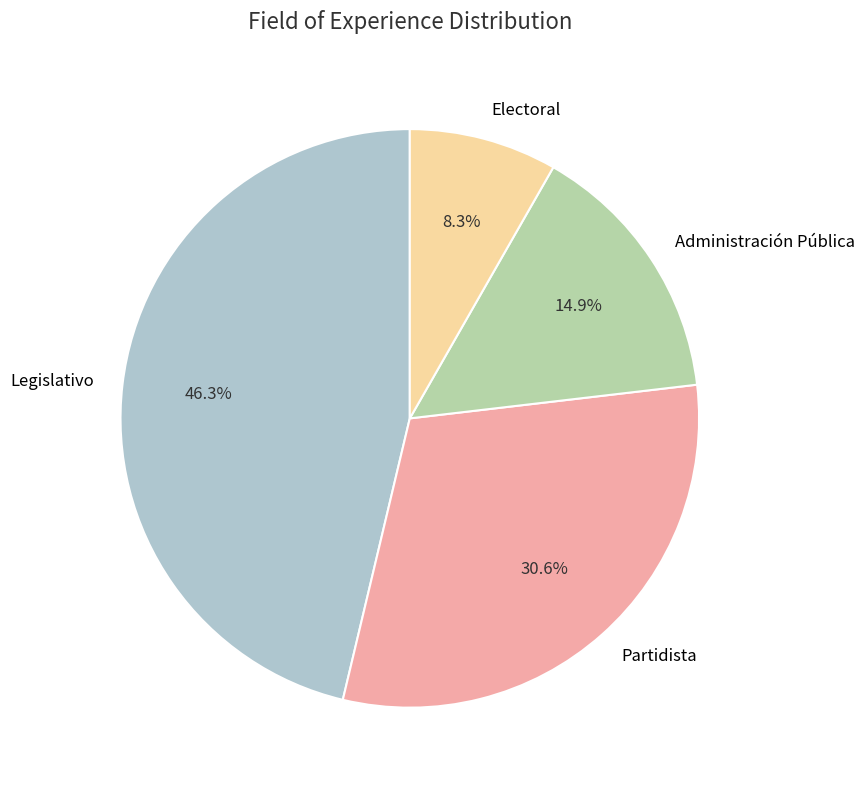

Is it true that Partidista is 44% of the pie?

False